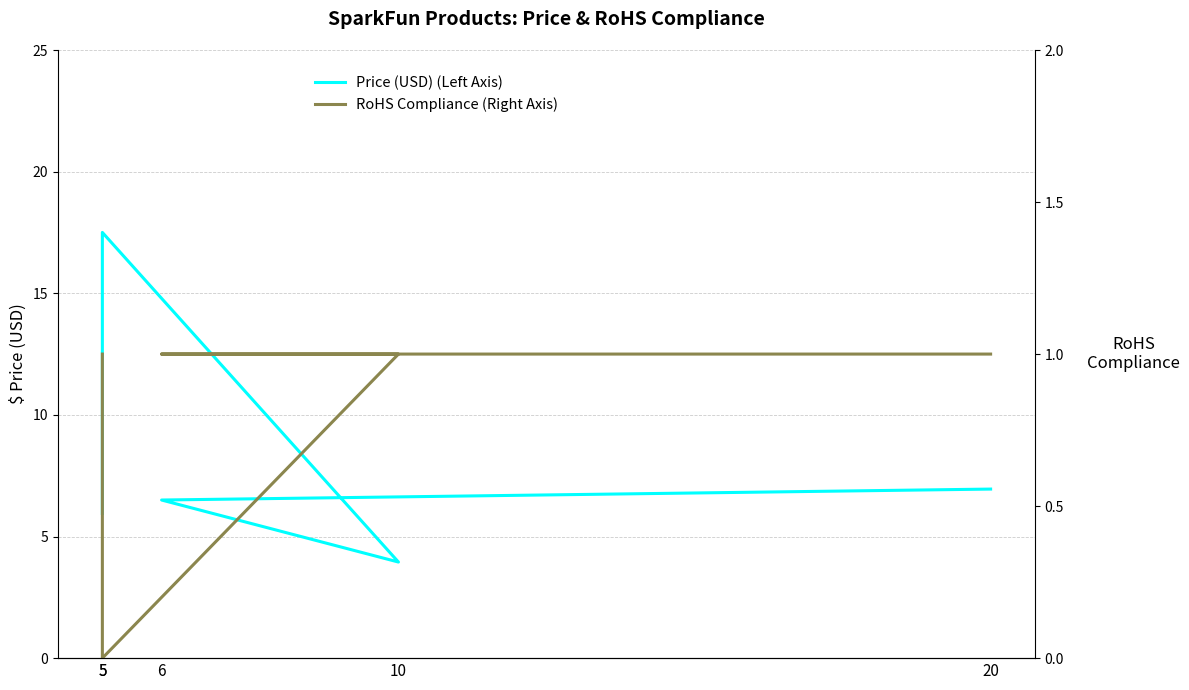

At which label does RoHS Compliance (Right Axis) reach its peak?

5